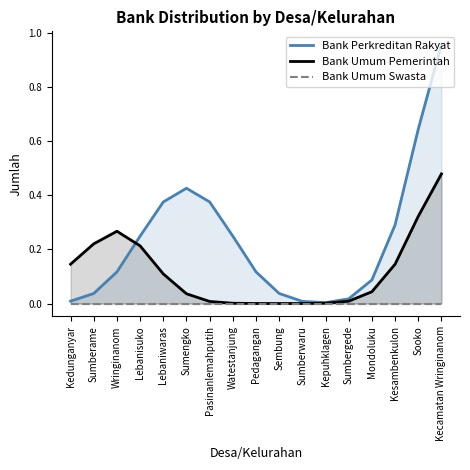

What position from the right is Lebanisuko?

14